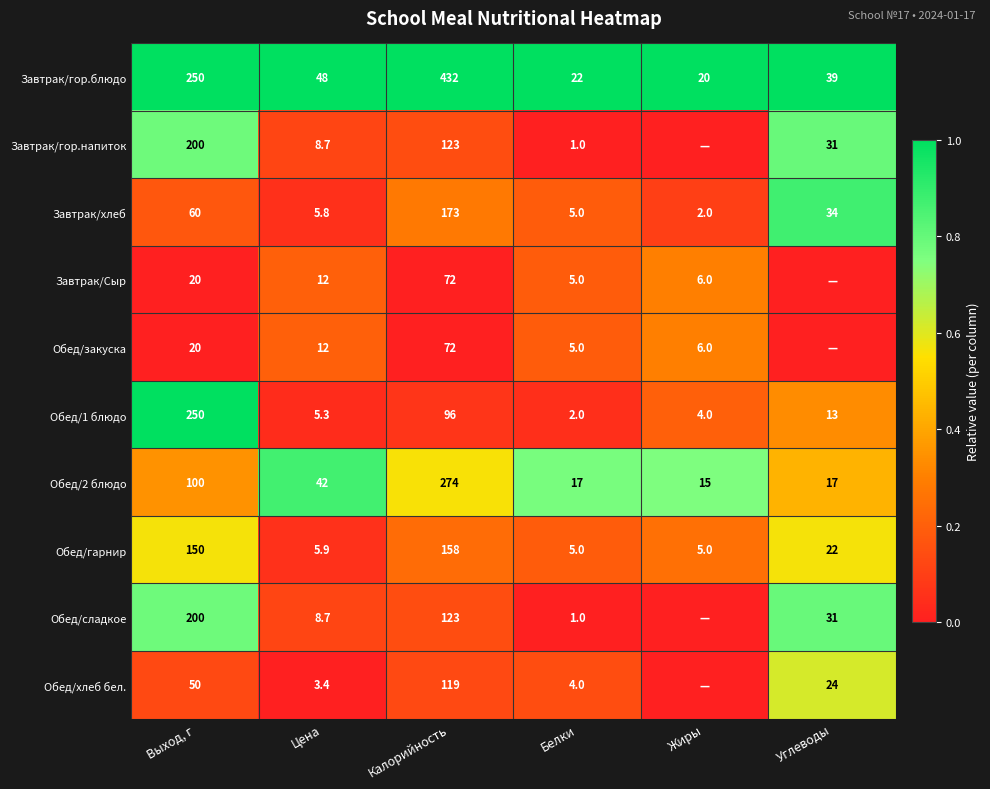

At which label does Обед/1 блюдо reach its peak?

Выход, г